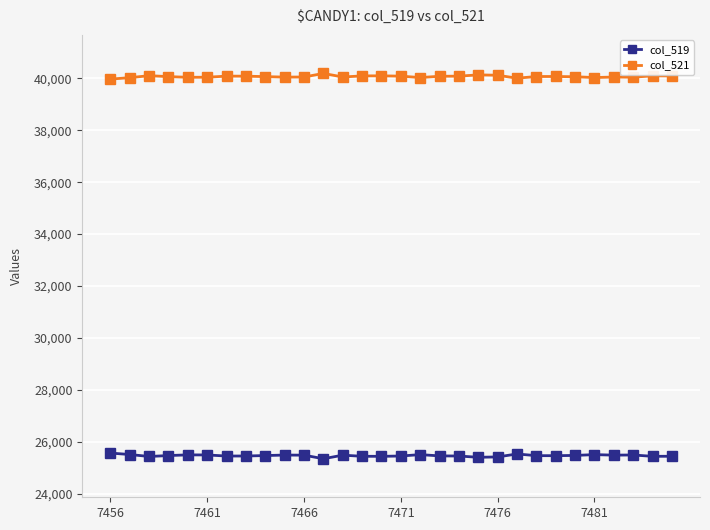

What are all the series names shown in the legend?

col_519, col_521